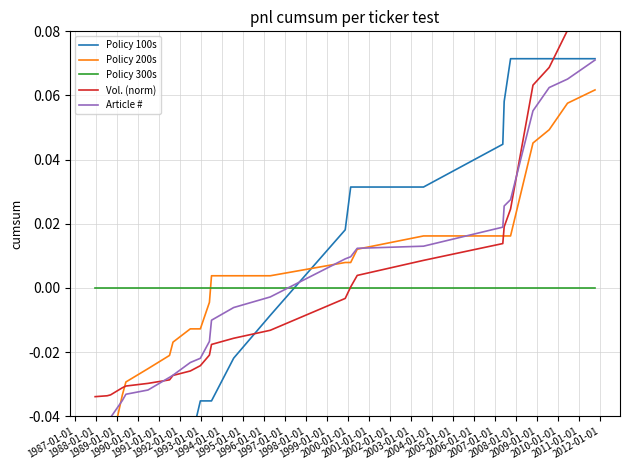

True or false: Policy 100s has more than 1 points higher than both neighbors.

False